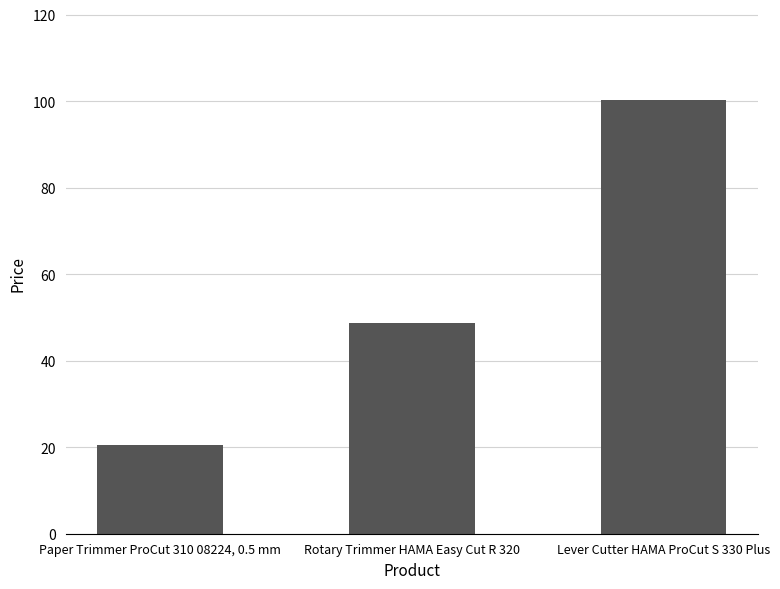

Which category has the highest value across all series?

Lever Cutter HAMA ProCut S 330 Plus